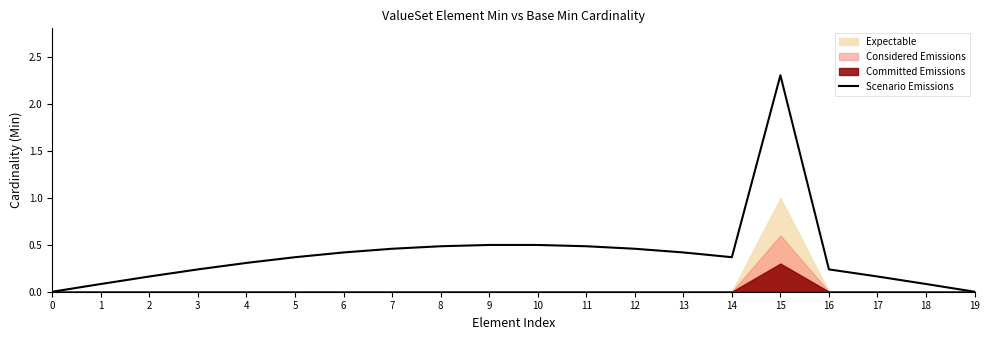

What is the greatest value displayed?

2.3